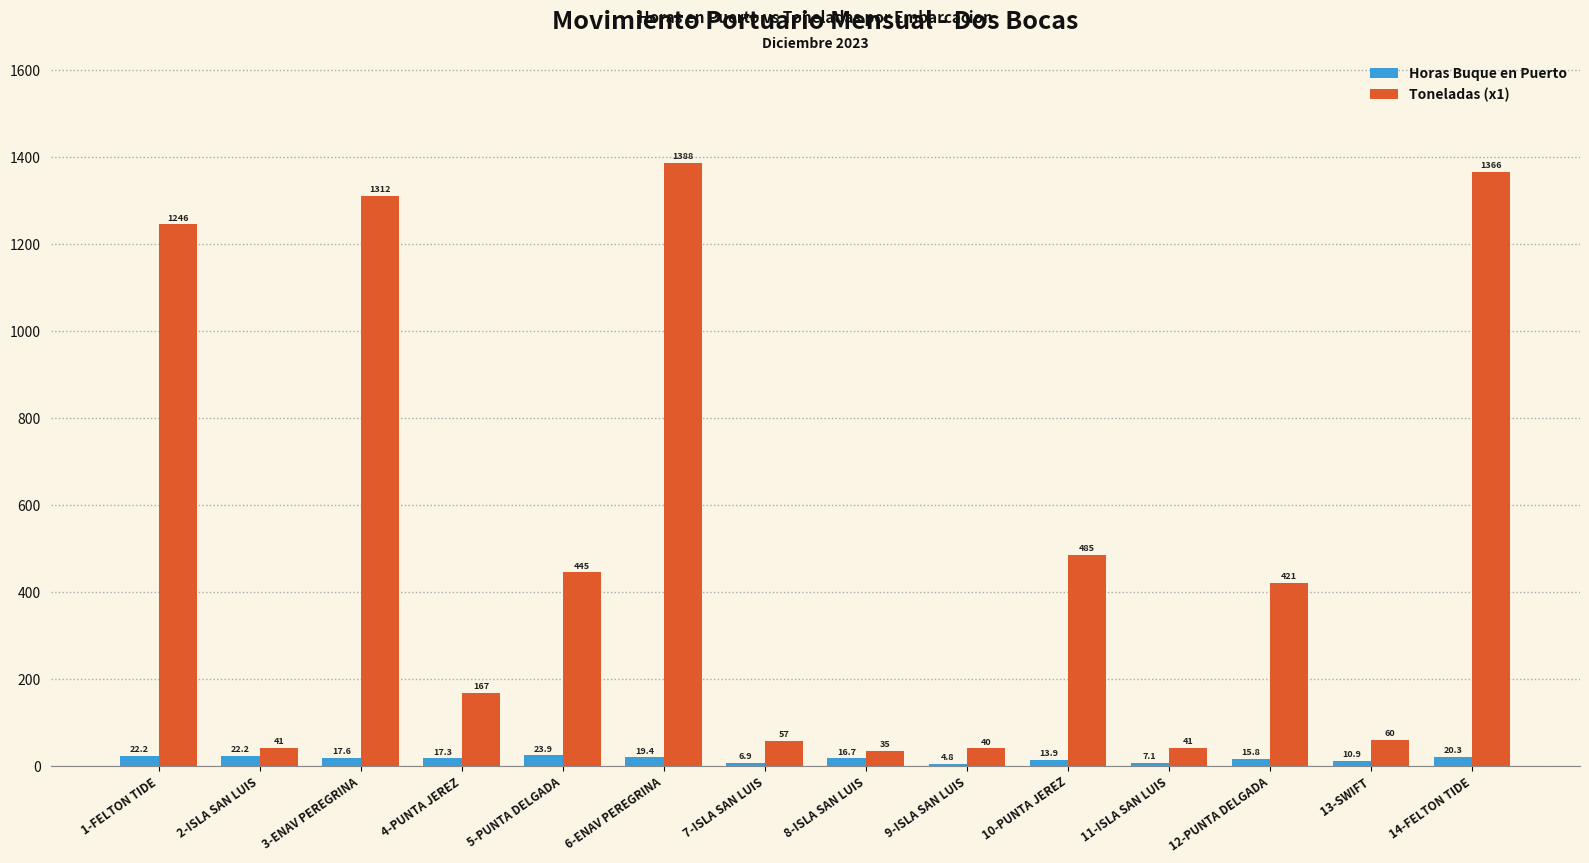

At which category is the sum across all series the highest?

6-ENAV PEREGRINA